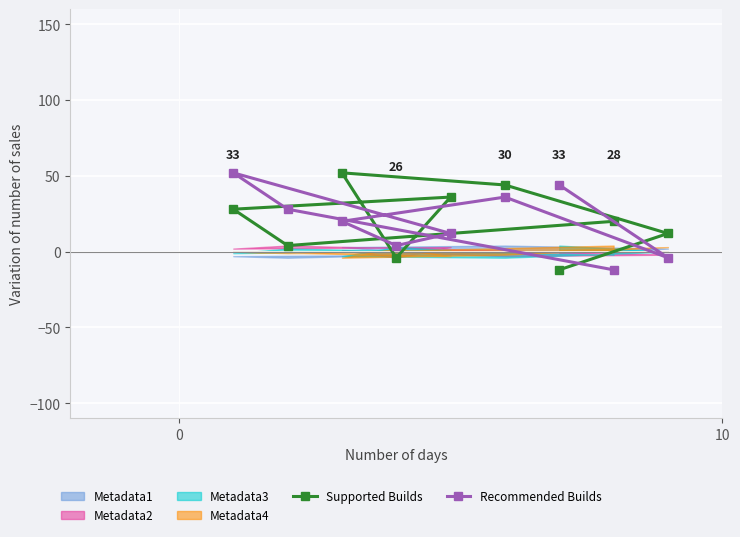

How many intersections are there between Recommended Builds and Supported Builds?

5